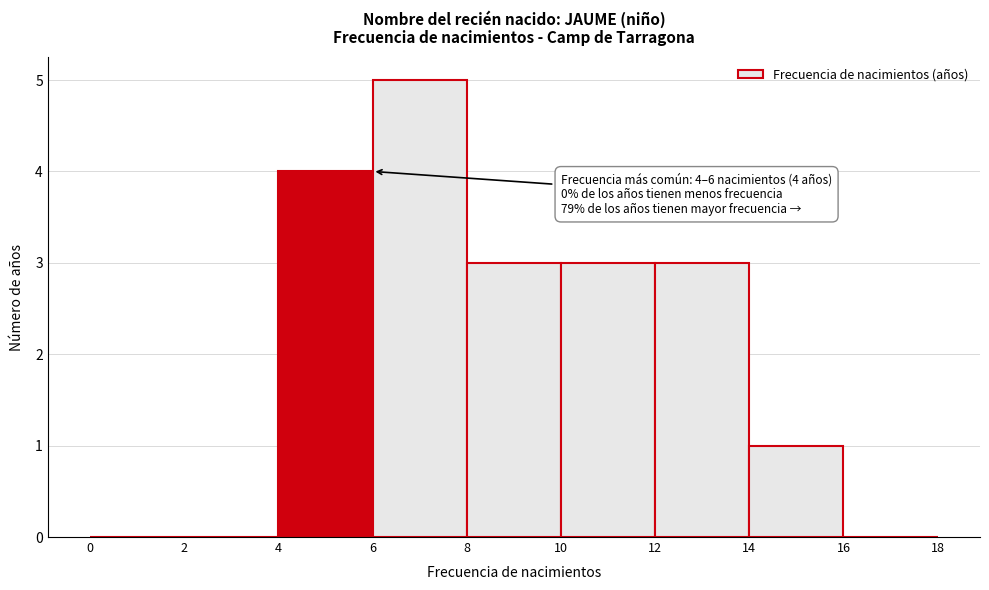

Which range on the x-axis has the tallest bar?

6 to 8